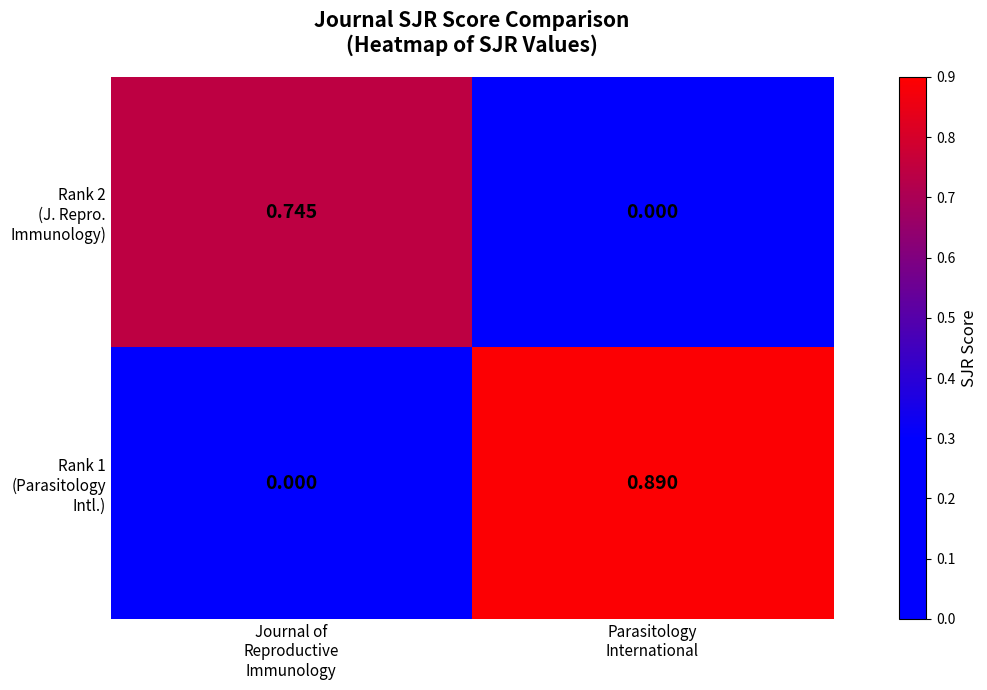

How many categories are shown in the chart?

2